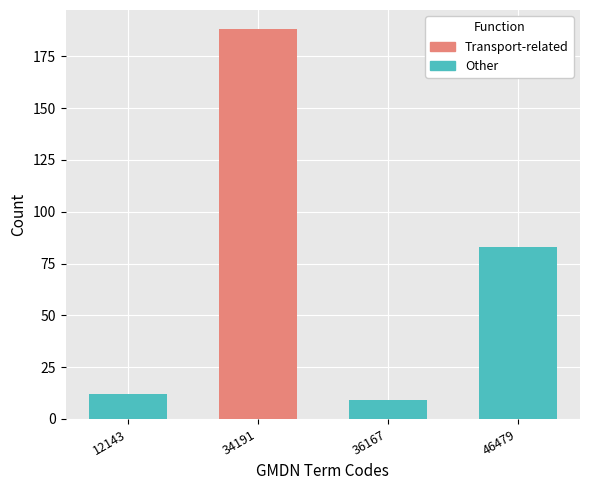

What is the sum of all Other values?

104